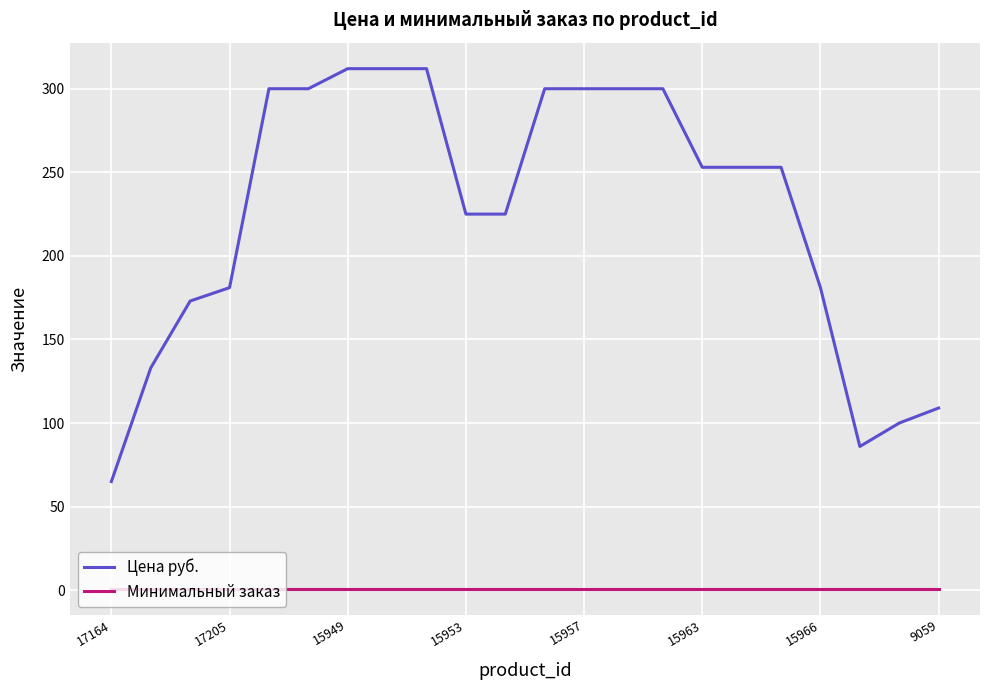

Rank the series by their average value, from highest to lowest.

Цена руб., Минимальный заказ